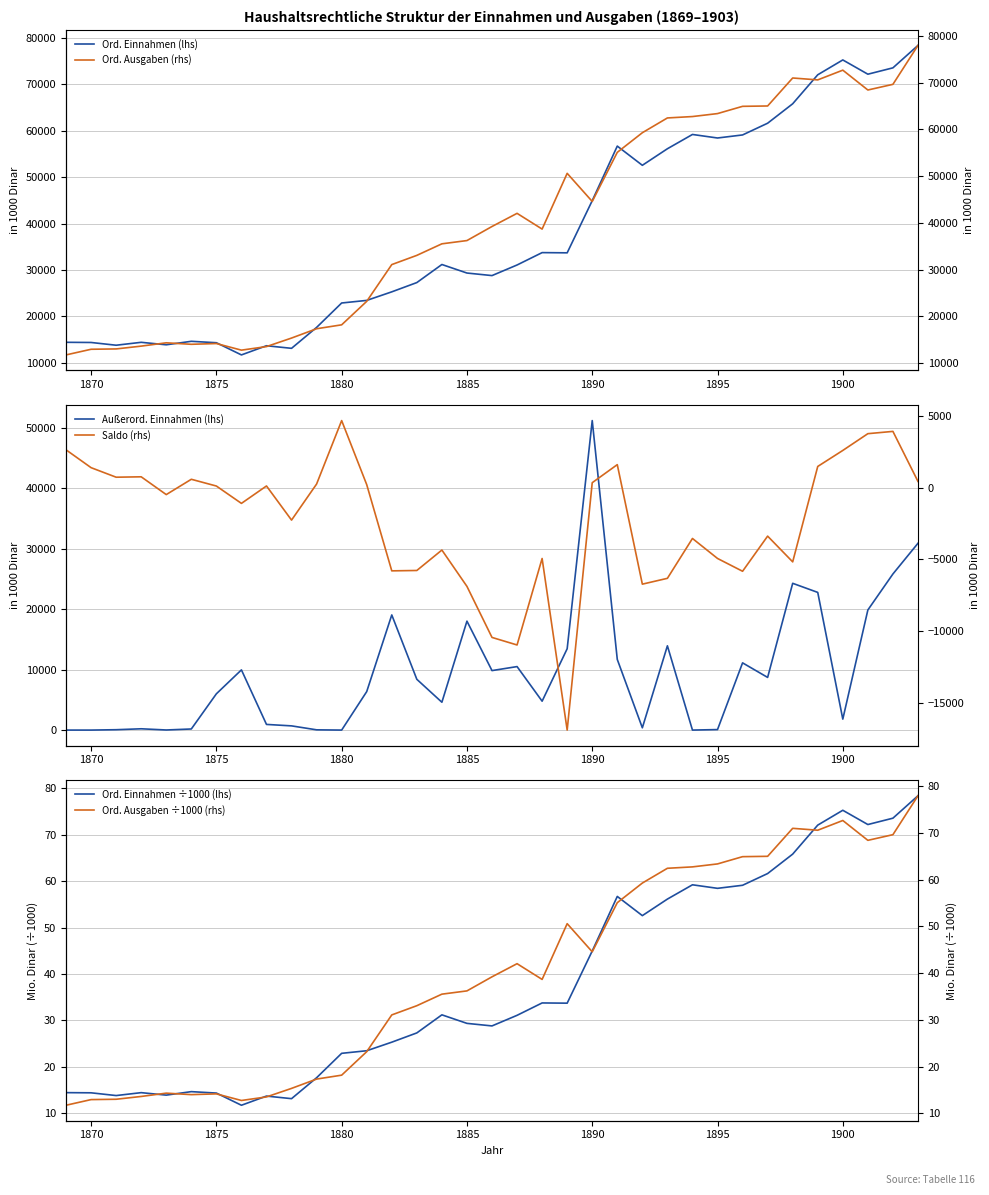

How many interior local valleys does the Ord. Einnahmen ÷1000 (lhs) series have?

9